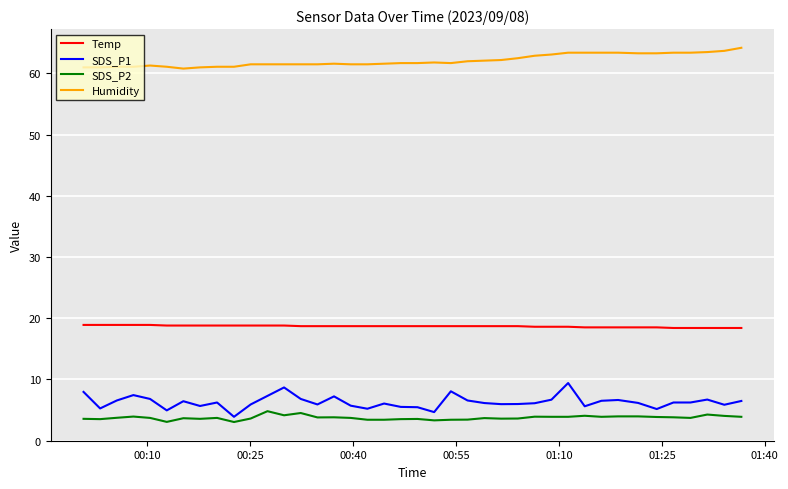

List the series in order of their peak value, highest first.

Humidity, Temp, SDS_P1, SDS_P2